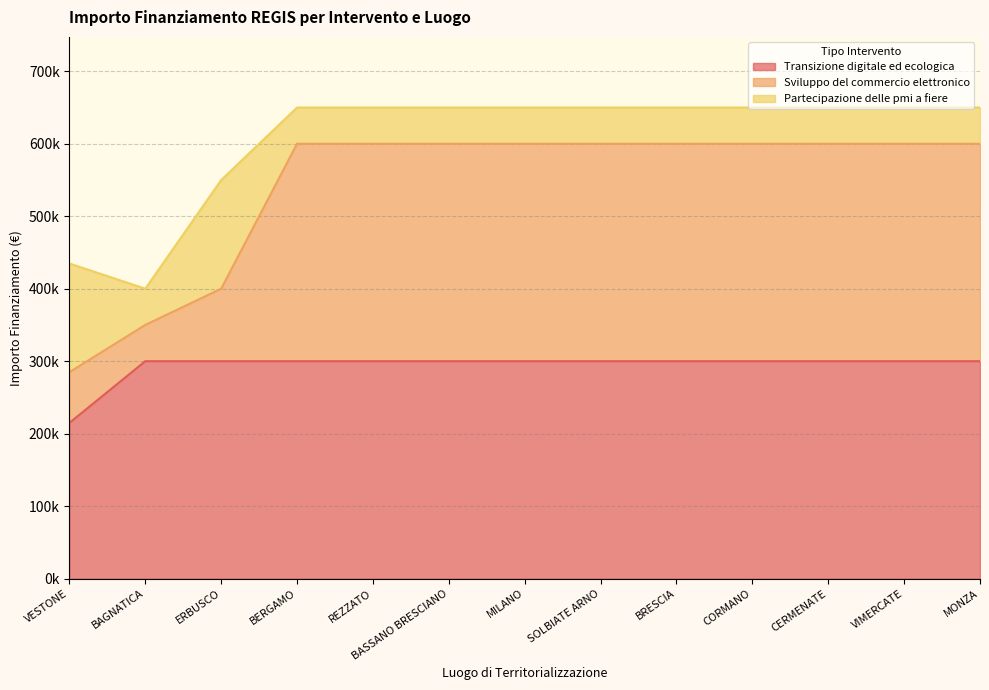

True or false: Sviluppo del commercio elettronico and Transizione digitale ed ecologica cross at least once.

False